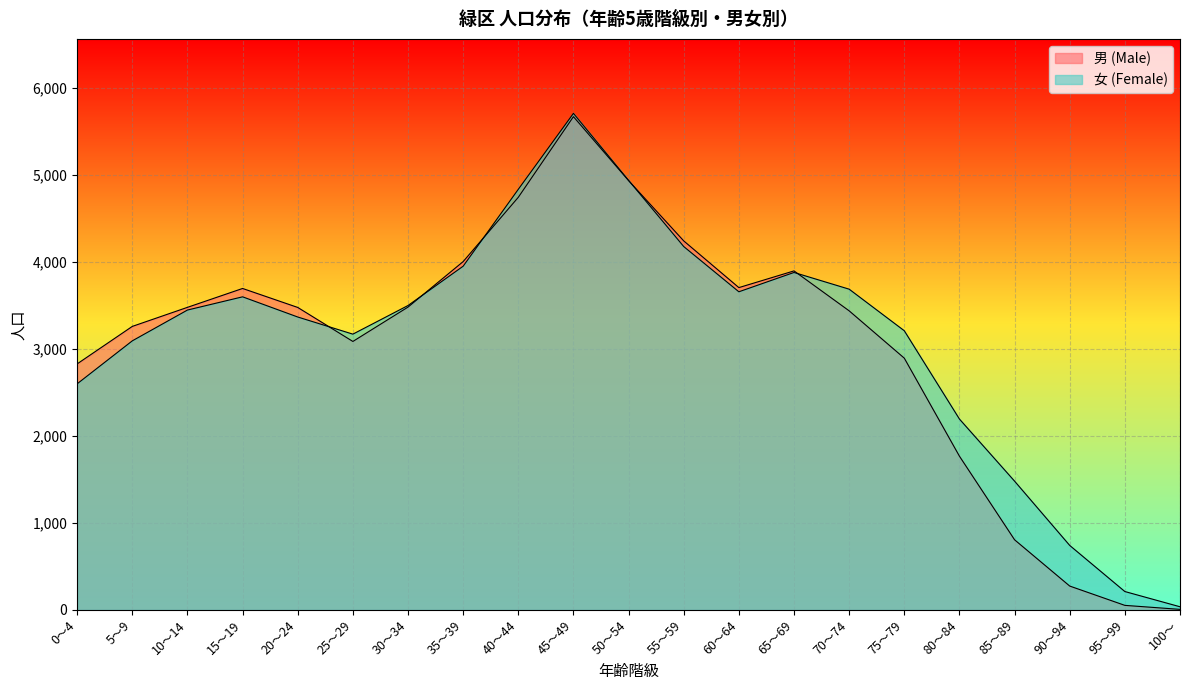

Where is the first local maximum for 女 (Female)?

15～19